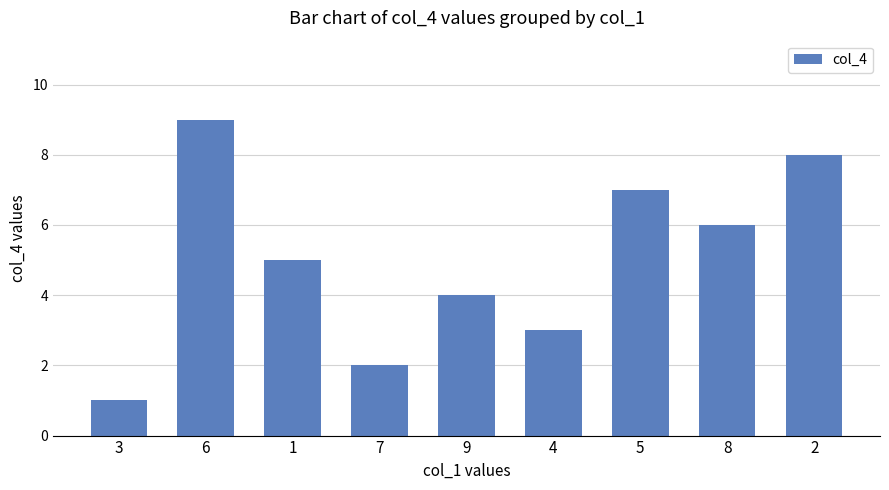

Where does the data first go above 5?

6